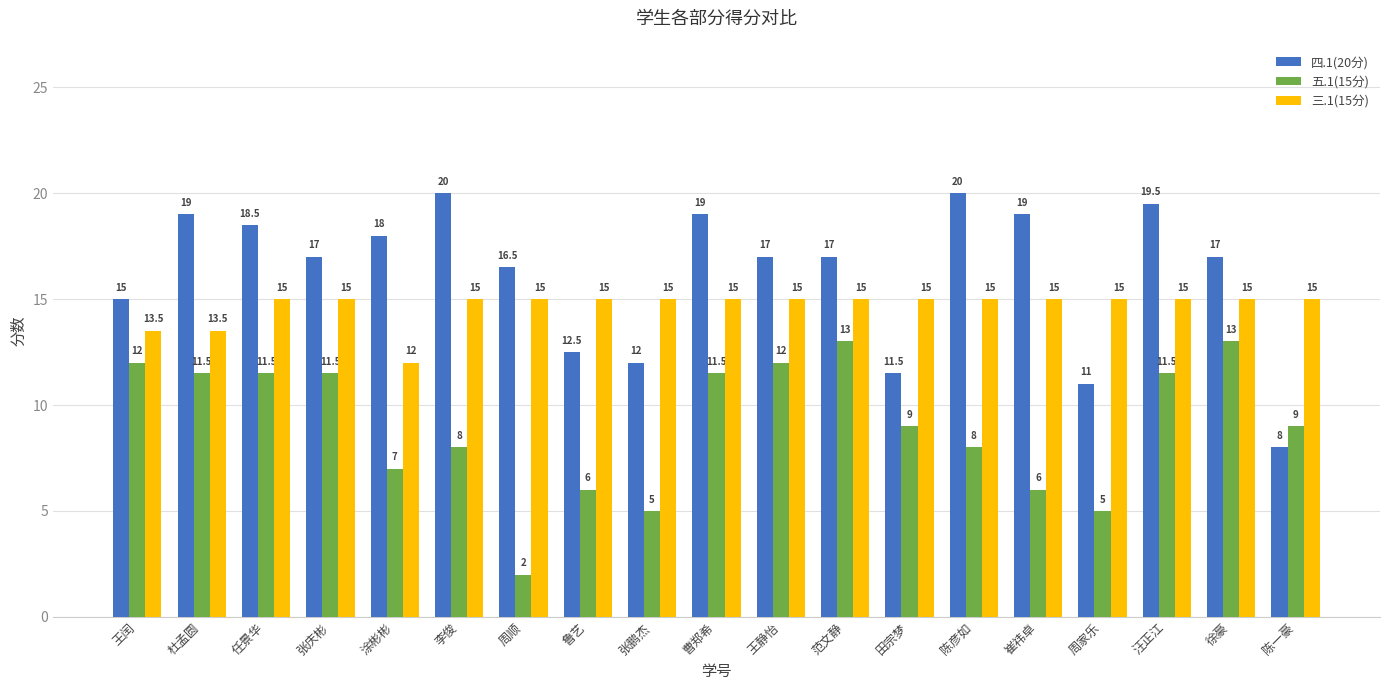

True or false: 四.1(20分) has a value of 6.0 at 田宗梦.

False